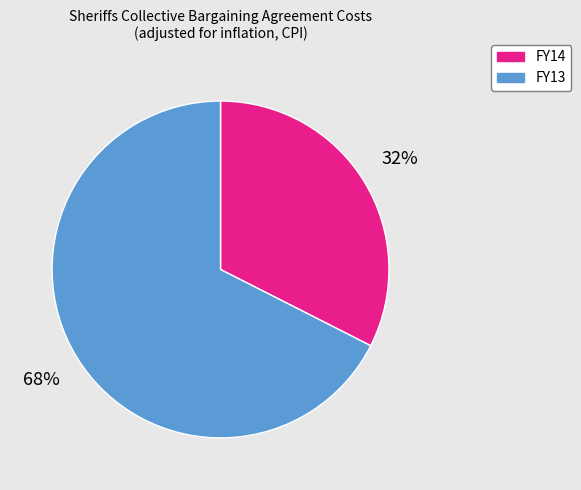

Rank the categories by value from highest to lowest.

FY13, FY14